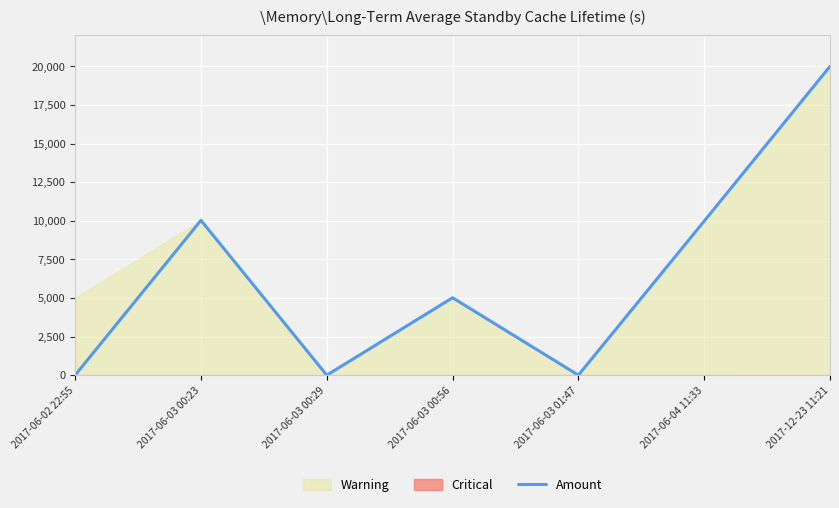

What is the change in value from 2017-06-03 00:56 to 2017-06-03 01:47?

-5012.0